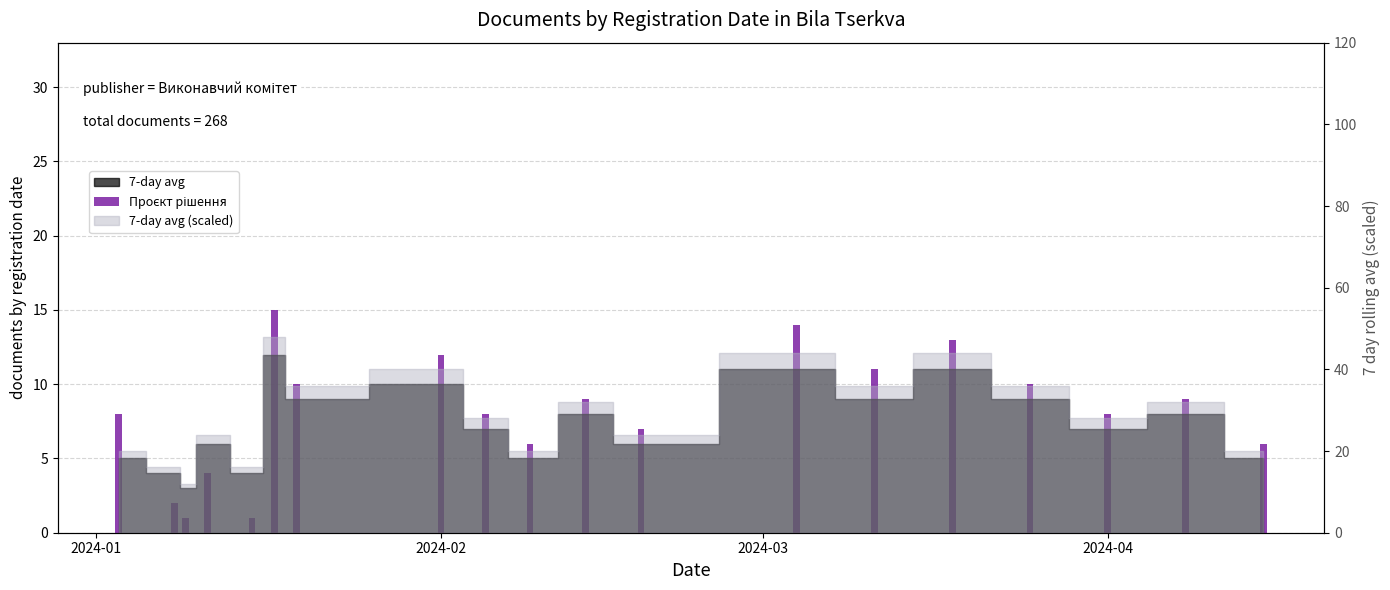

What is the value of the 4th bar from the left?

4